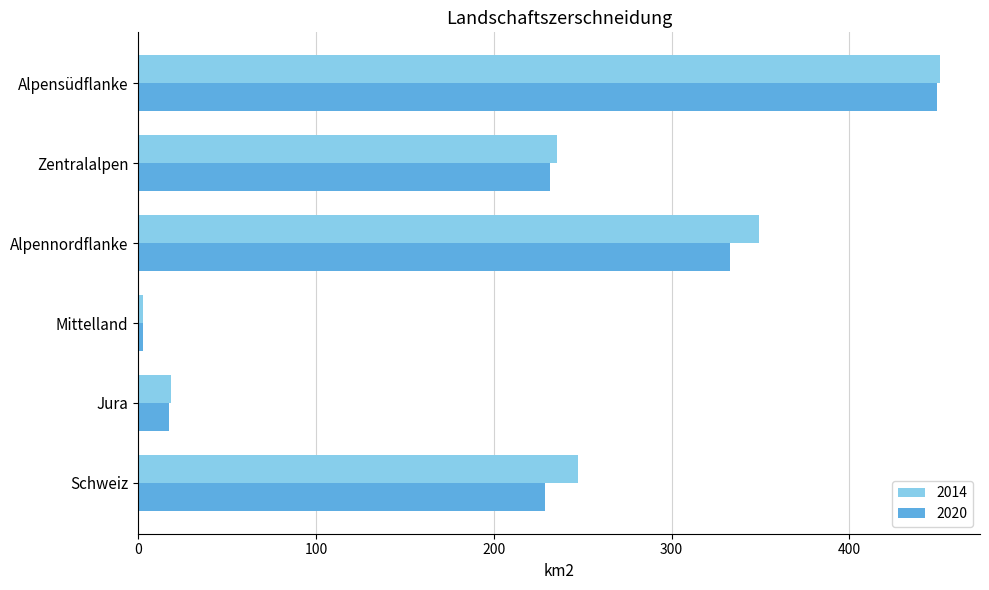

What is the greatest value displayed?

450.9